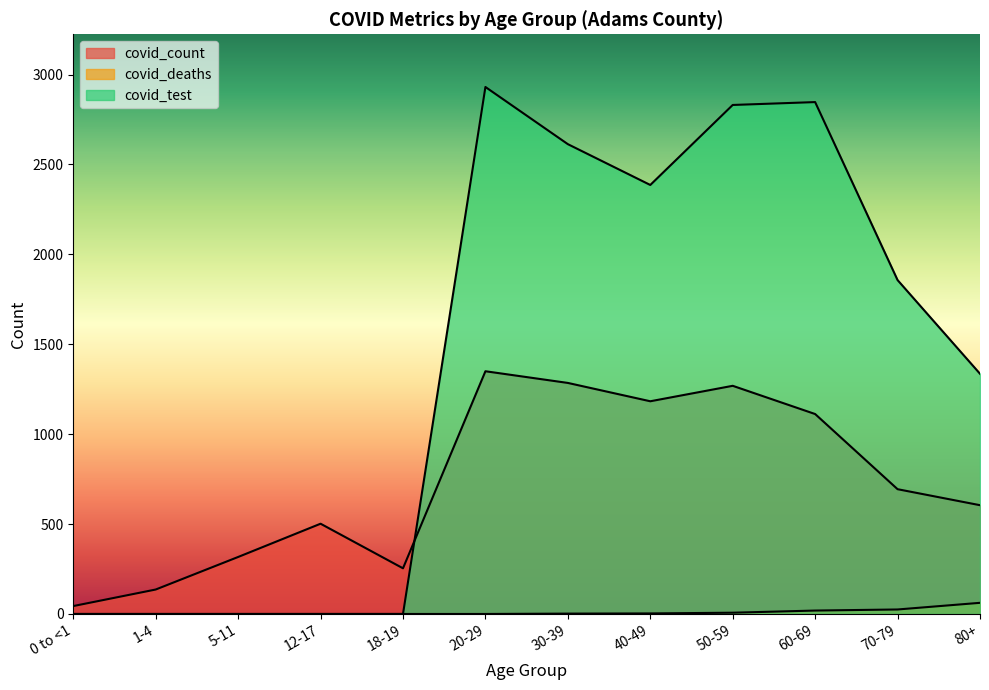

After their last crossing, which series has the higher values: covid_test or covid_count?

covid_test